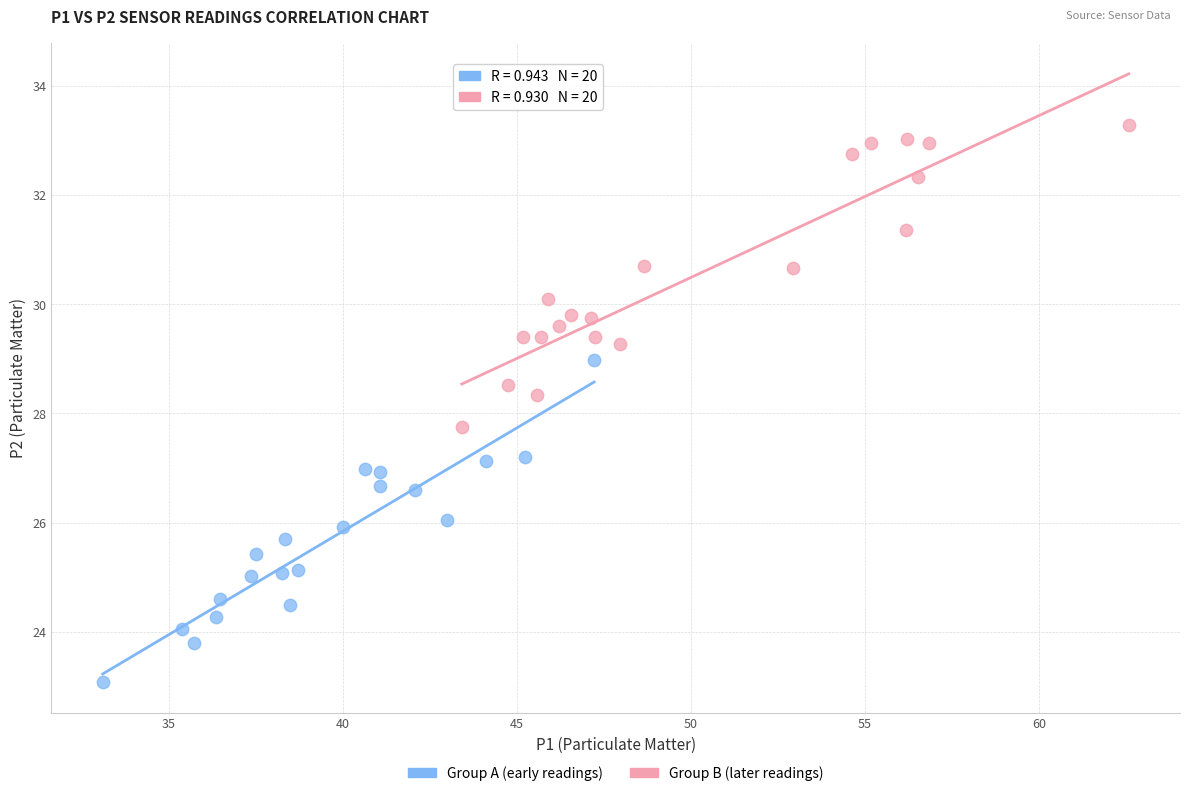

Which series has the widest spread of Y values?

Group A (early readings)